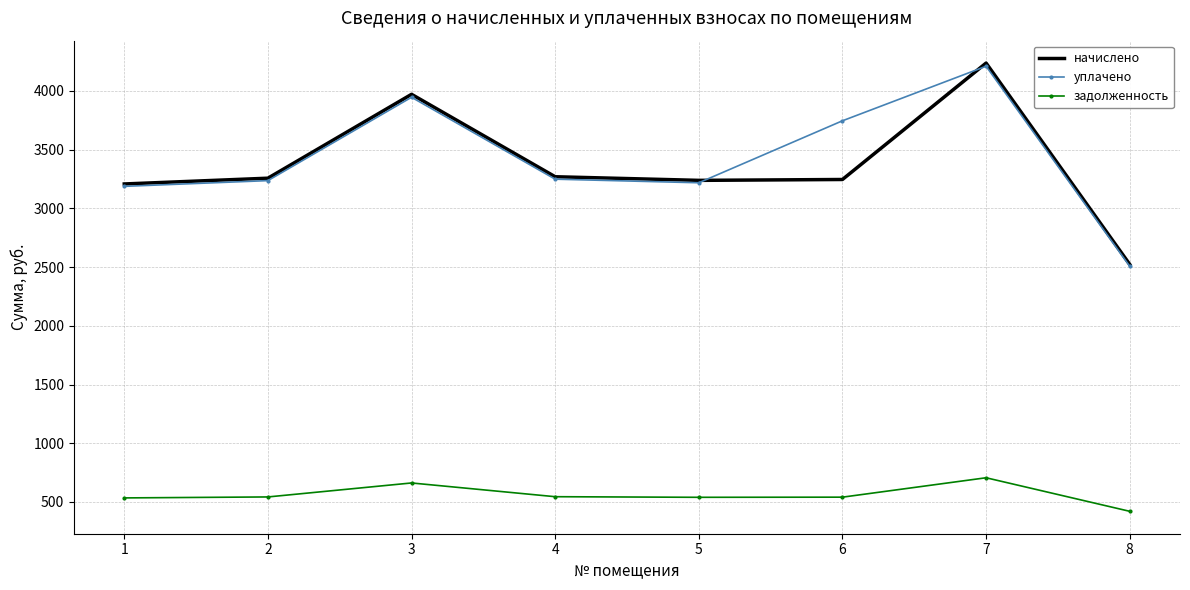

True or false: задолженность and уплачено intersect in this chart.

False